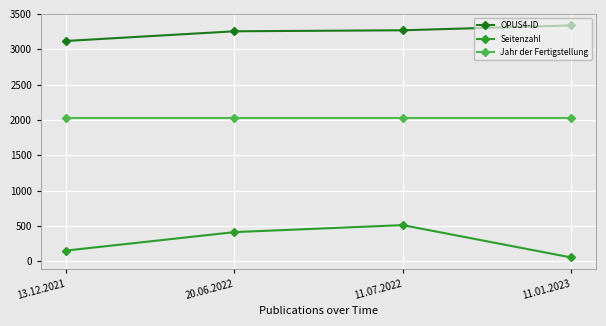

Which category has the highest value in the OPUS4-ID series?

11.01.2023